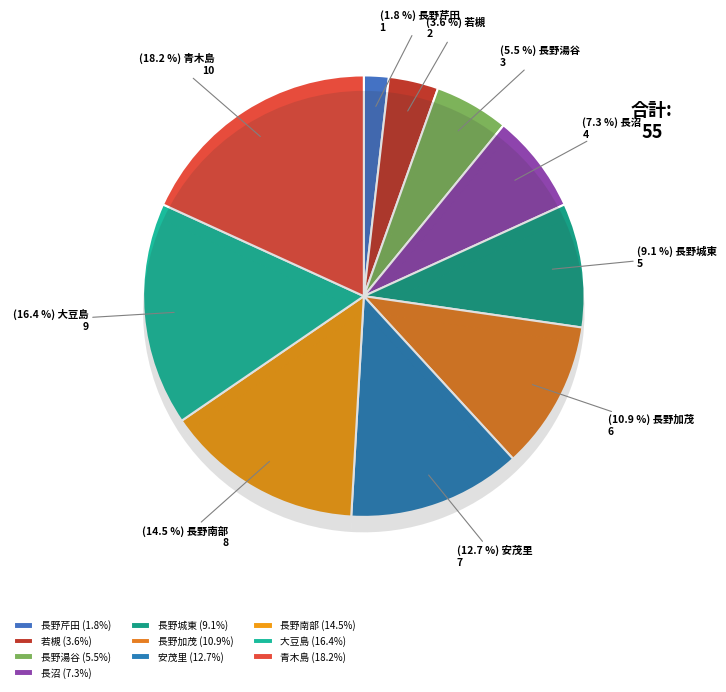

What is the total percentage of 長野湯谷 and 青木島?

23.6%